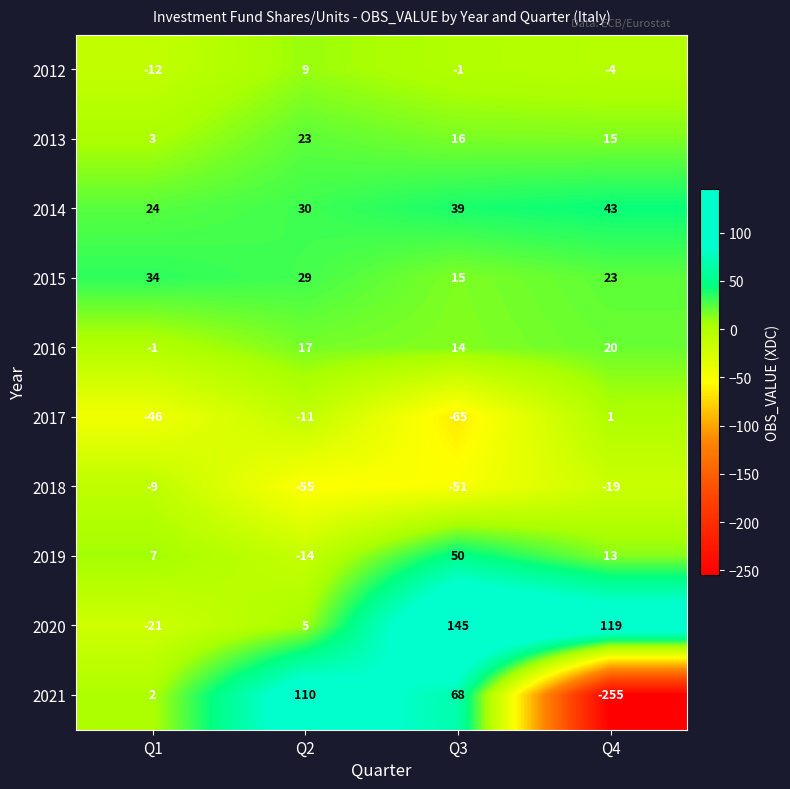

What is the difference between the highest and lowest values at Q4?

374